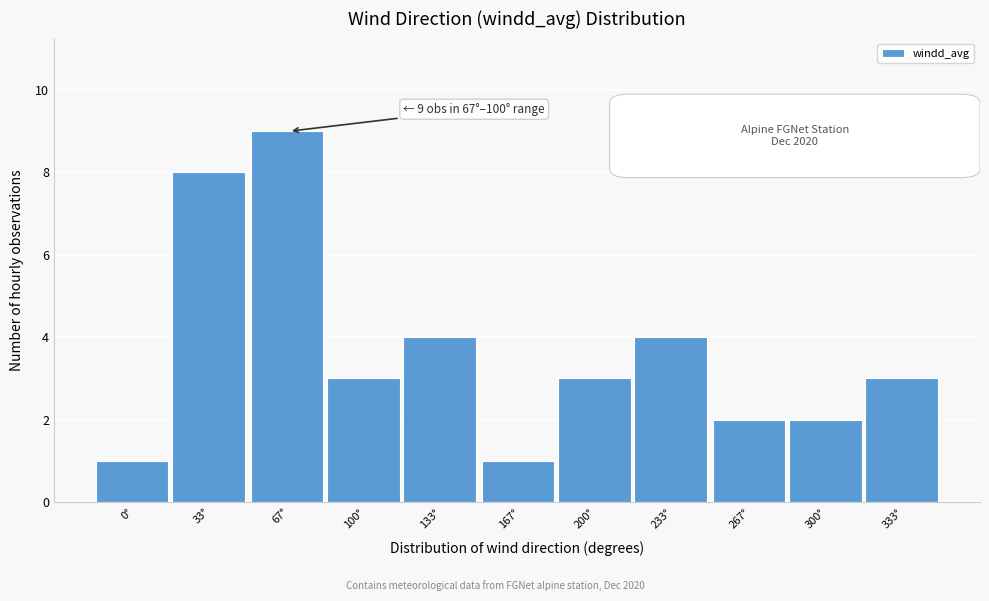

Reading left to right, list all the values displayed in this chart.

0°=1	33°=8	67°=9	100°=3	133°=4	167°=1	200°=3	233°=4	267°=2	300°=2	333°=3